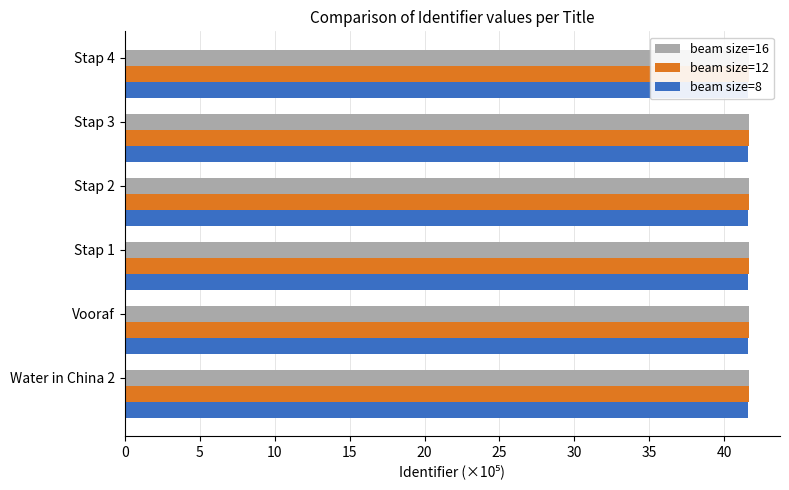

Between 10 and 25, which series saw the biggest shift?

beam size=16